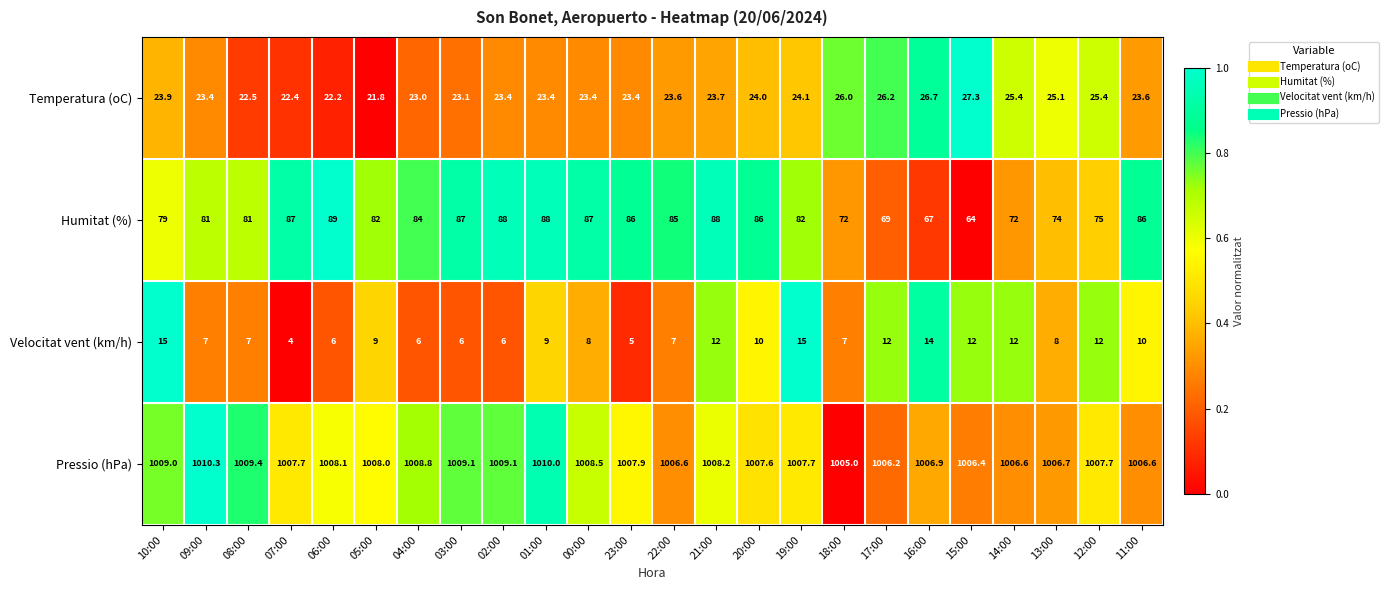

True or false: Temperatura (oC) has a value of 23.6 at 11:00.

True